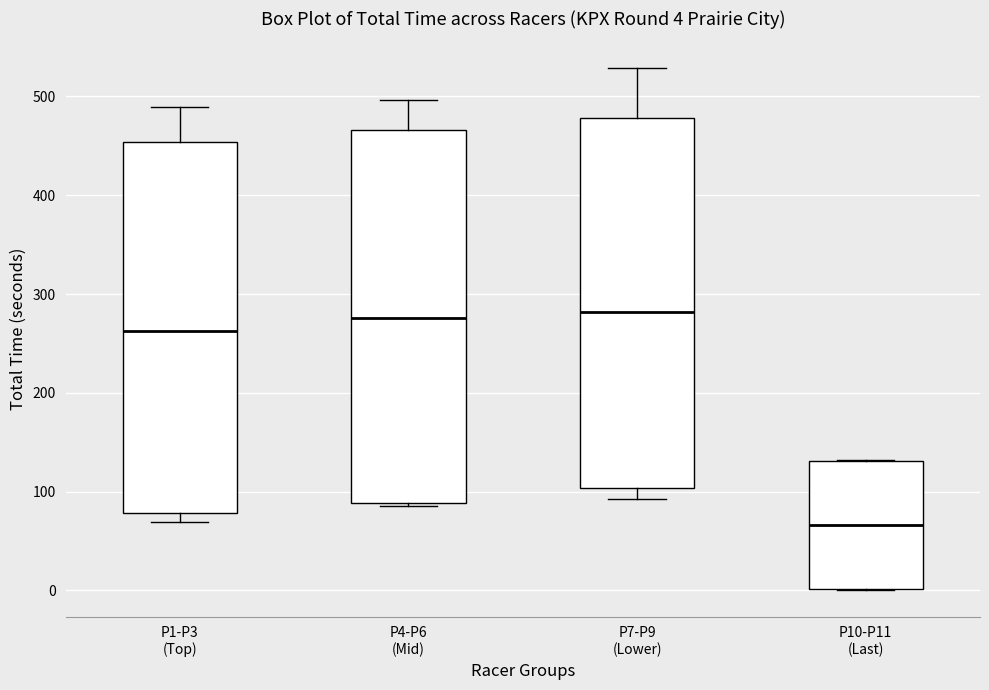

Which box's median line is the lowest?

P10-P11 (Last)